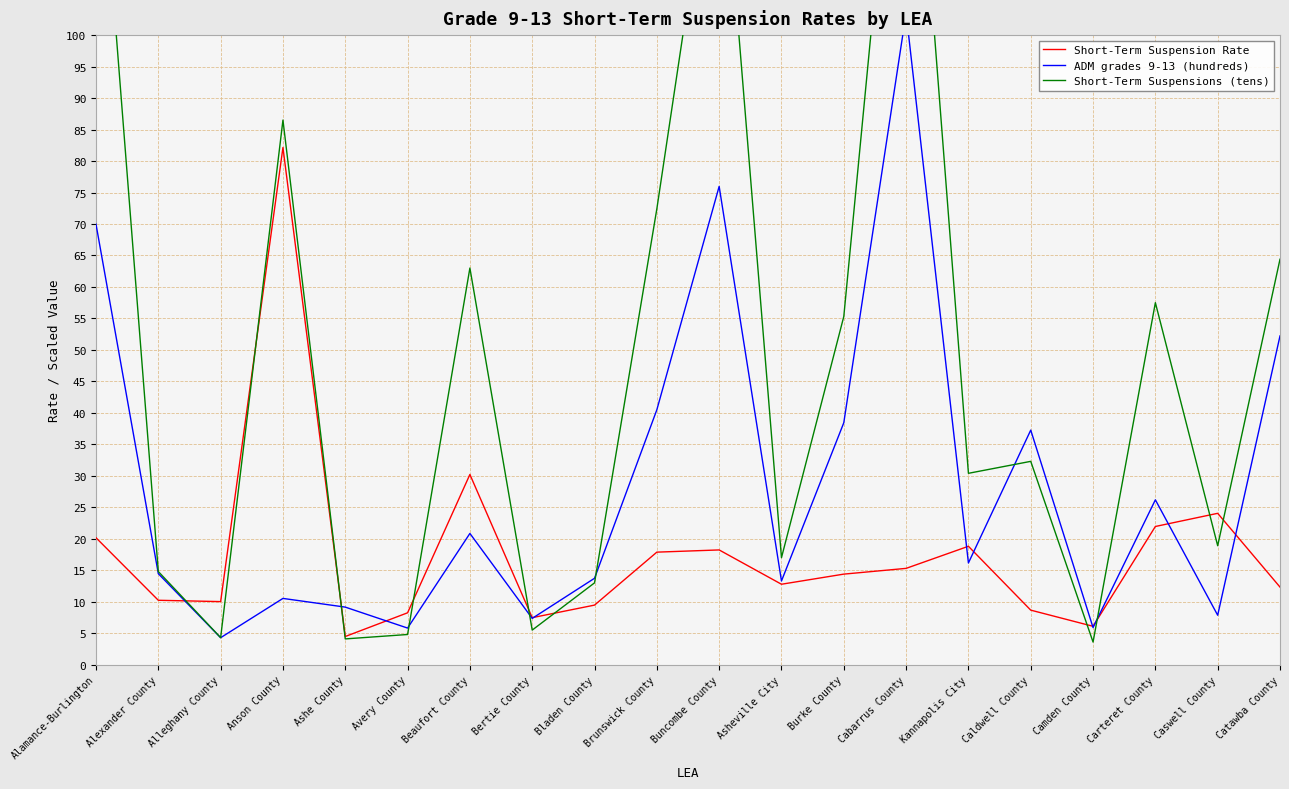

After their last crossing, which series has the higher values: Short-Term Suspension Rate or ADM grades 9-13 (hundreds)?

ADM grades 9-13 (hundreds)